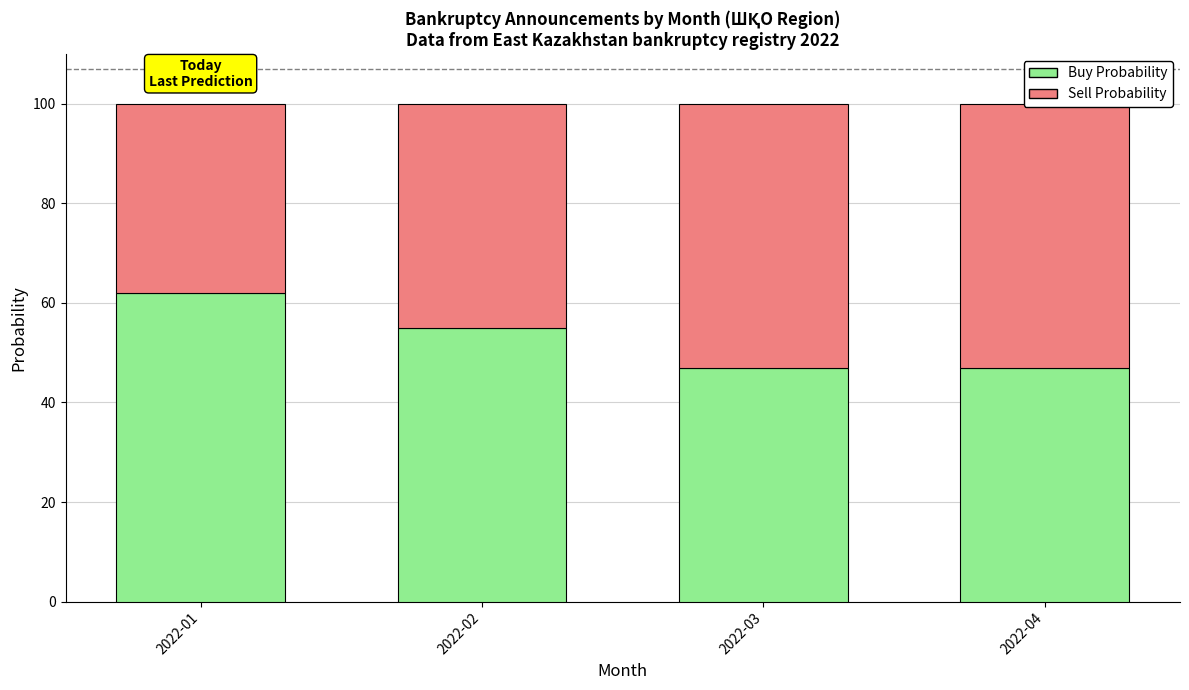

At 2022-03, list the series in order from smallest to largest.

Buy Probability, Sell Probability